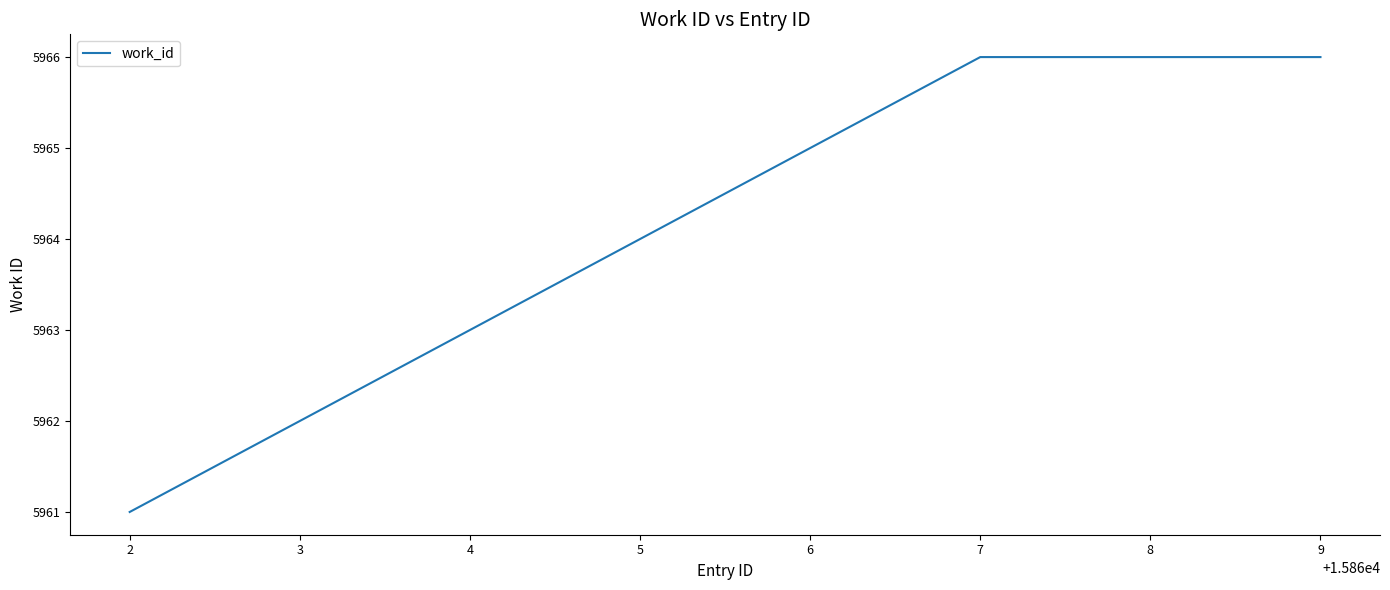

What is the smallest value displayed?

5961